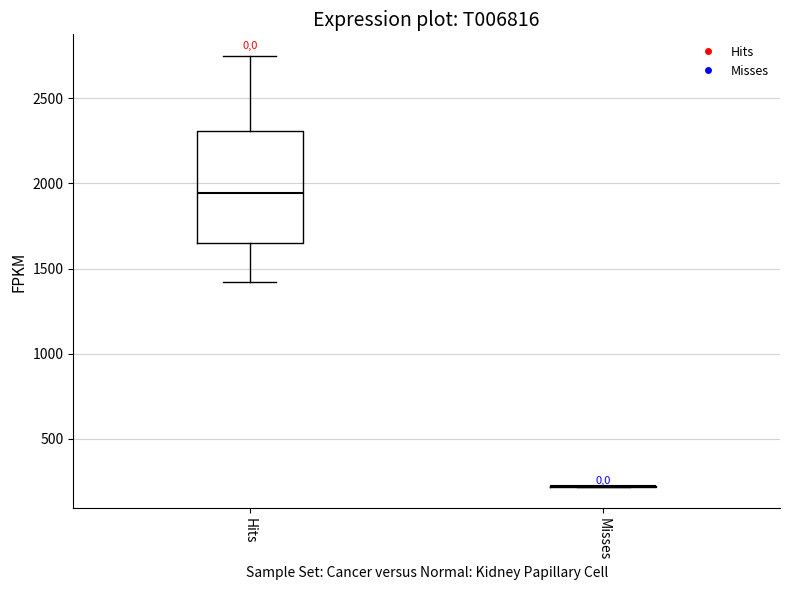

Where is the upper edge of the box for Hits on the y-axis? The values are not printed on the chart, so give them approximately, as read against the axis.

2300